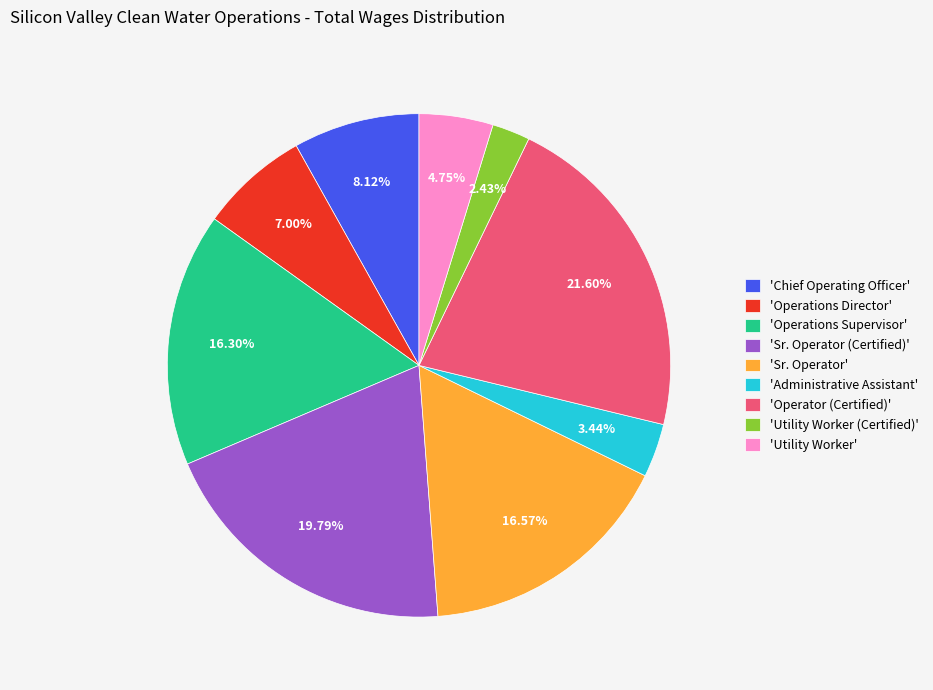

Count the number of slices in the pie.

9